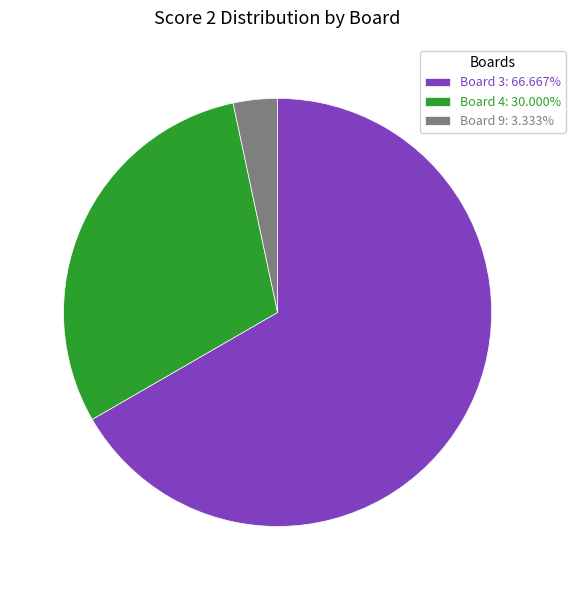

Count the number of slices in the pie.

3